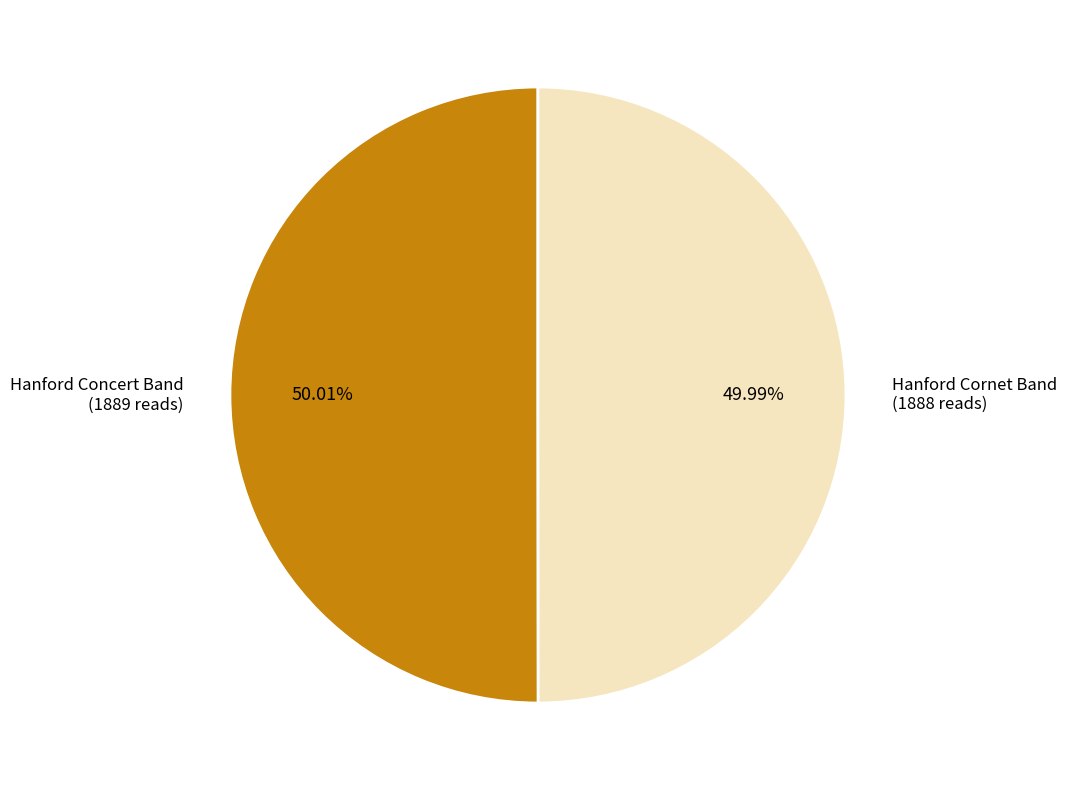

Is it true that Hanford Cornet Band is 50% of the pie?

True